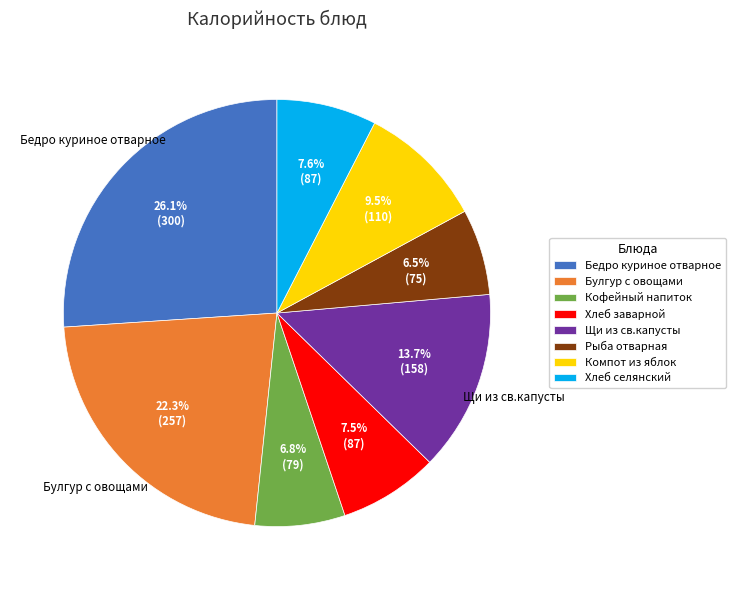

How many segments does this pie chart have?

8